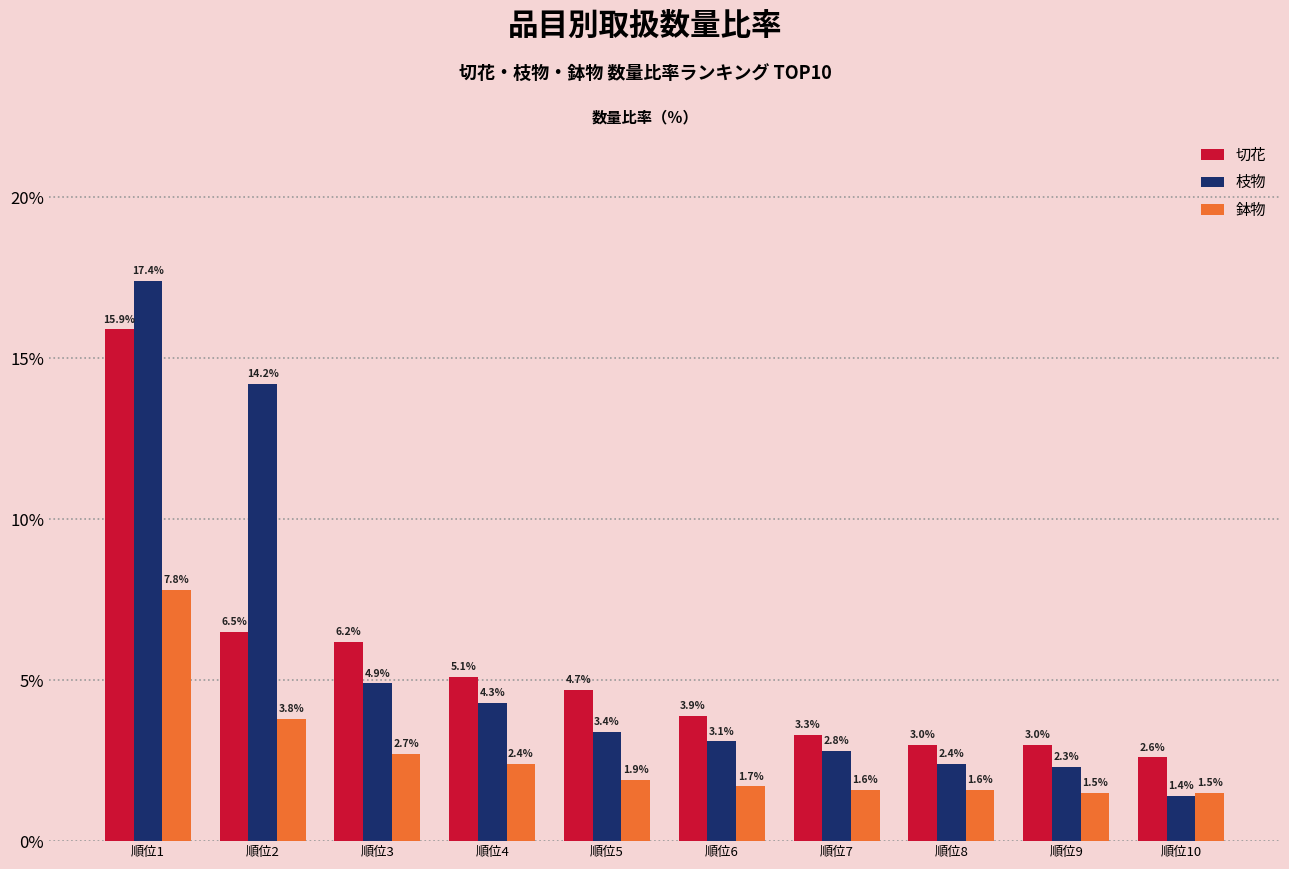

What is the smallest value displayed?

1.4